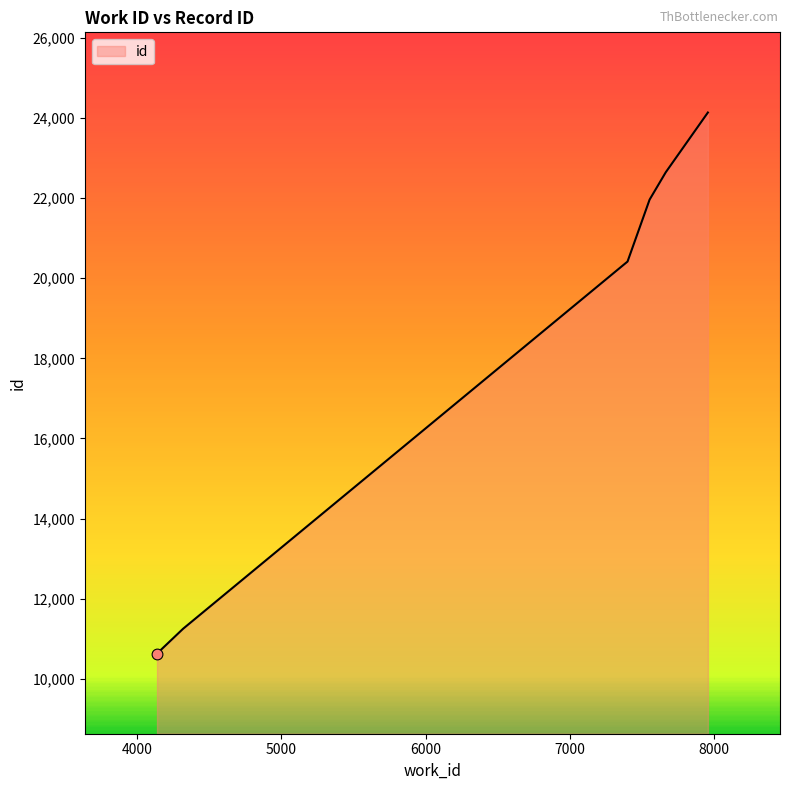

What is the maximum value shown in the chart?

24130